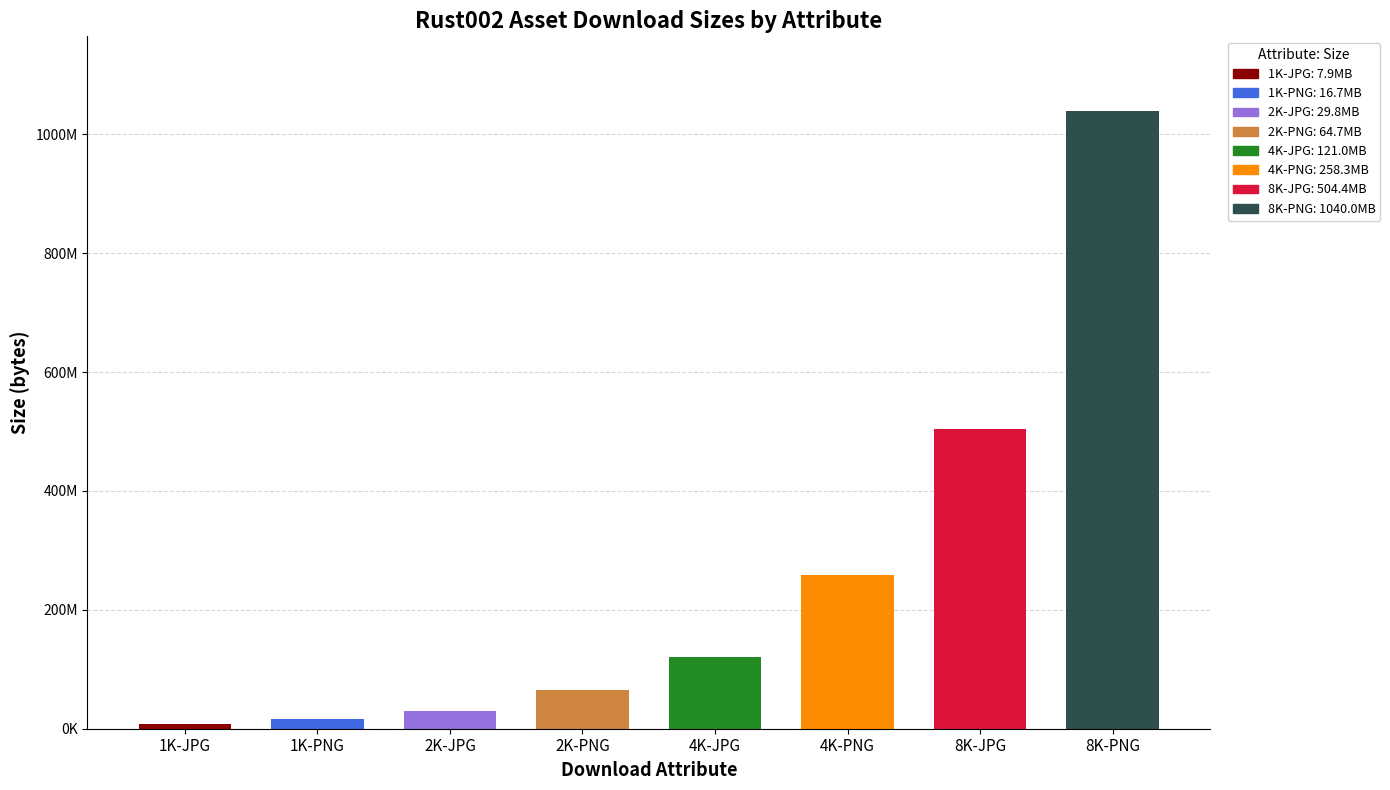

Are the bars horizontal?

No